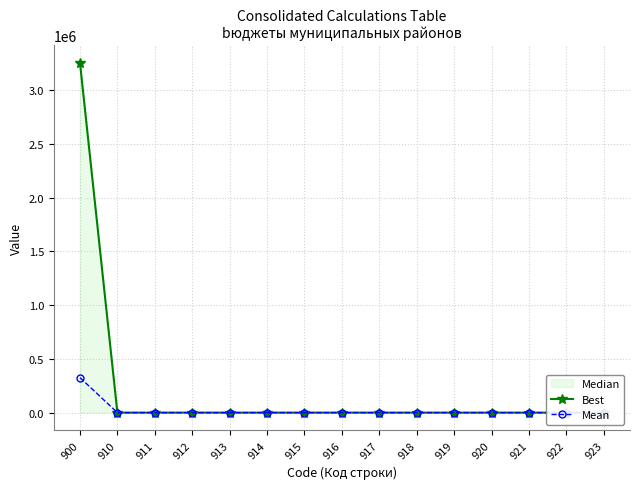

True or false: Best has more than 0 interior local peaks.

False